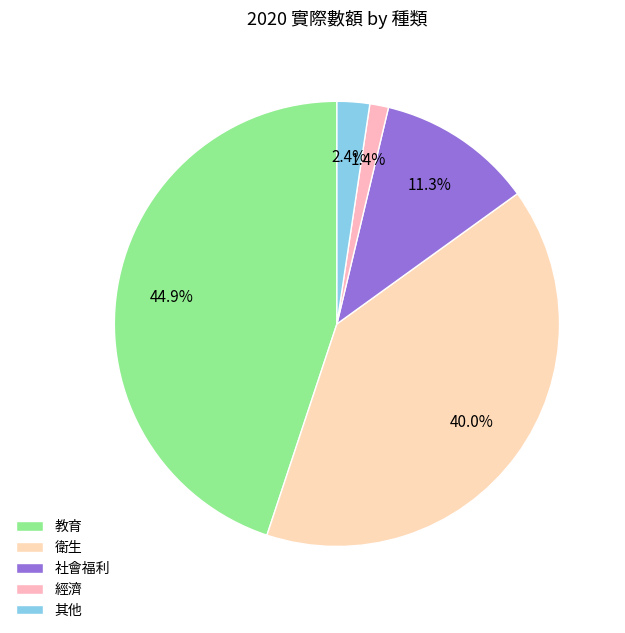

Between 其他 and 教育, which is larger?

教育